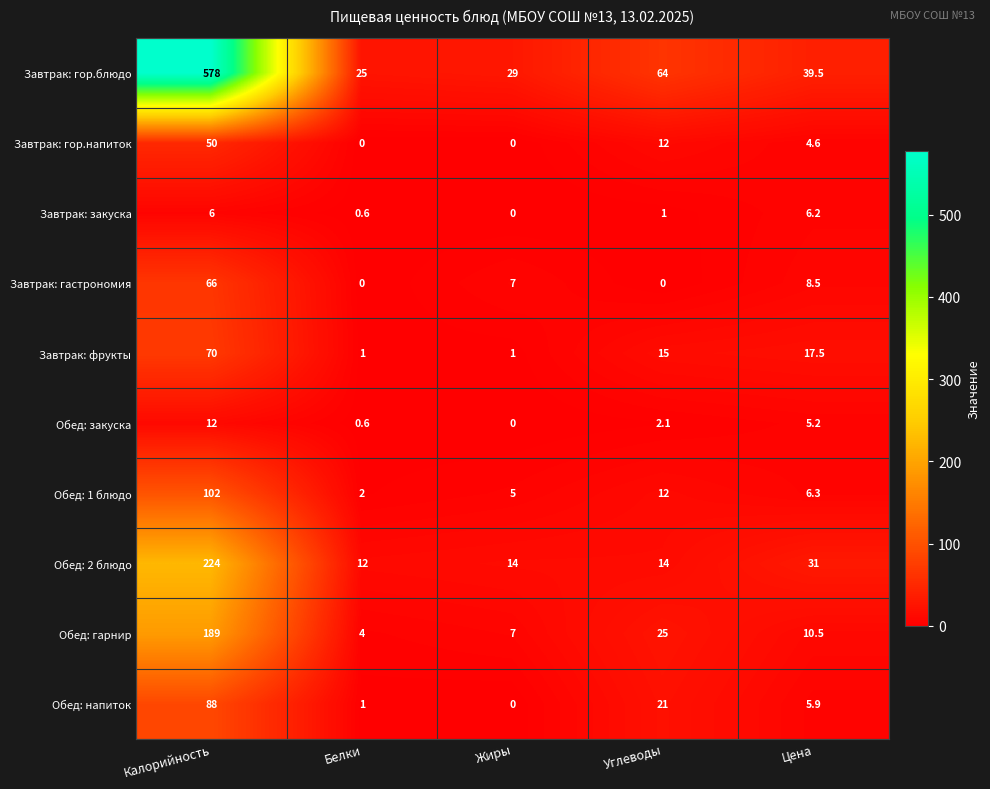

Which category has the highest value across all series?

Калорийность